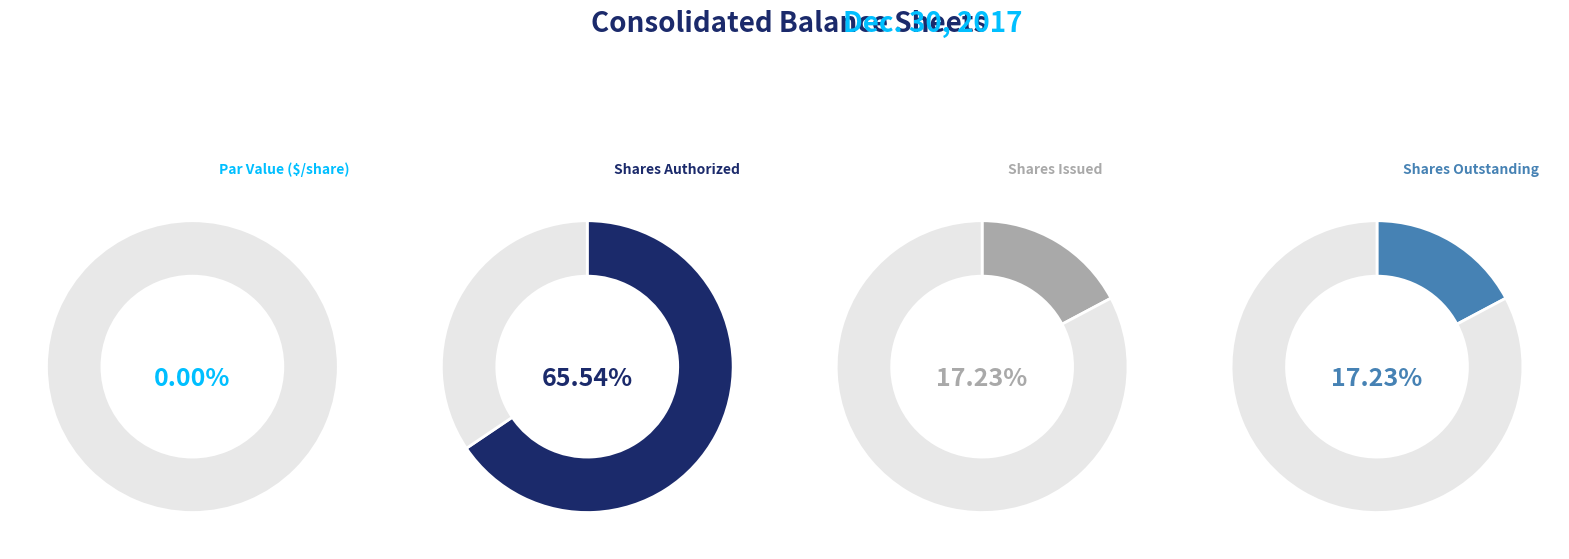

Approximately how many times larger is the value at Common stock, shares outstanding (in shares) compared to Common stock, shares issued (in shares)?

1.0